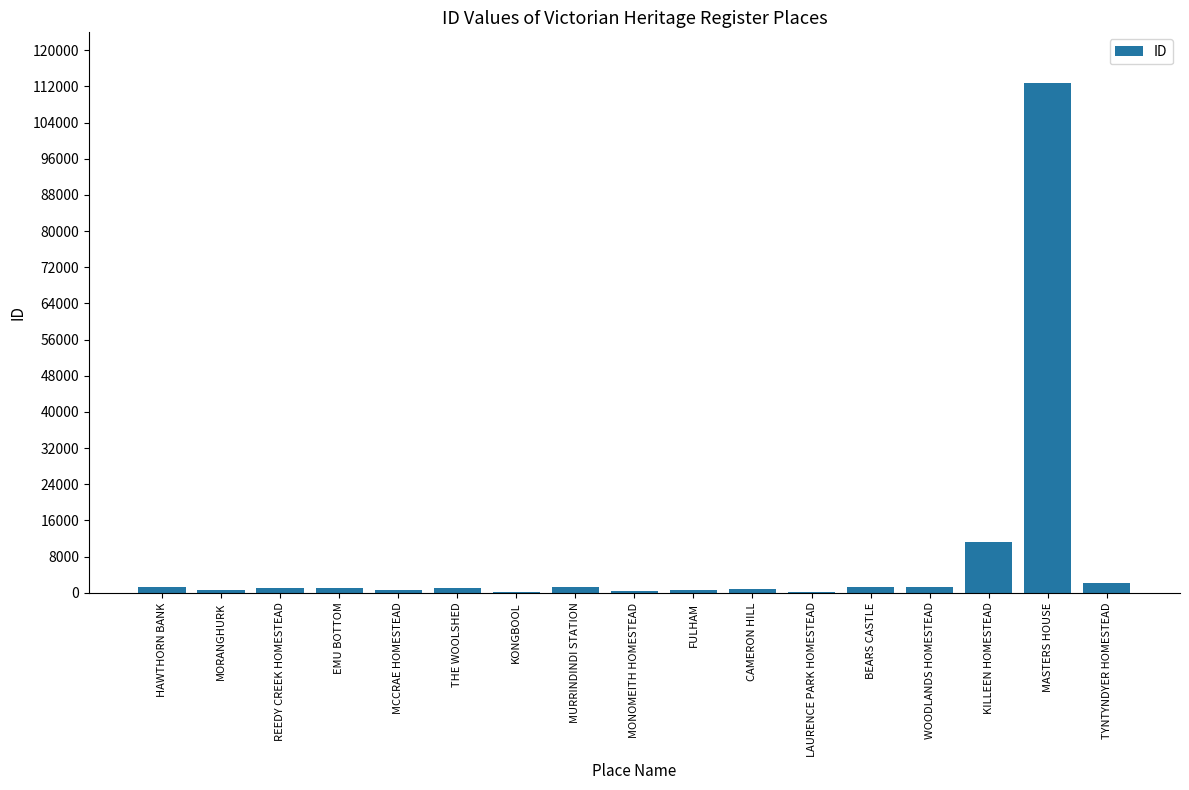

Where is the data nearest to the value 56380?

KILLEEN HOMESTEAD